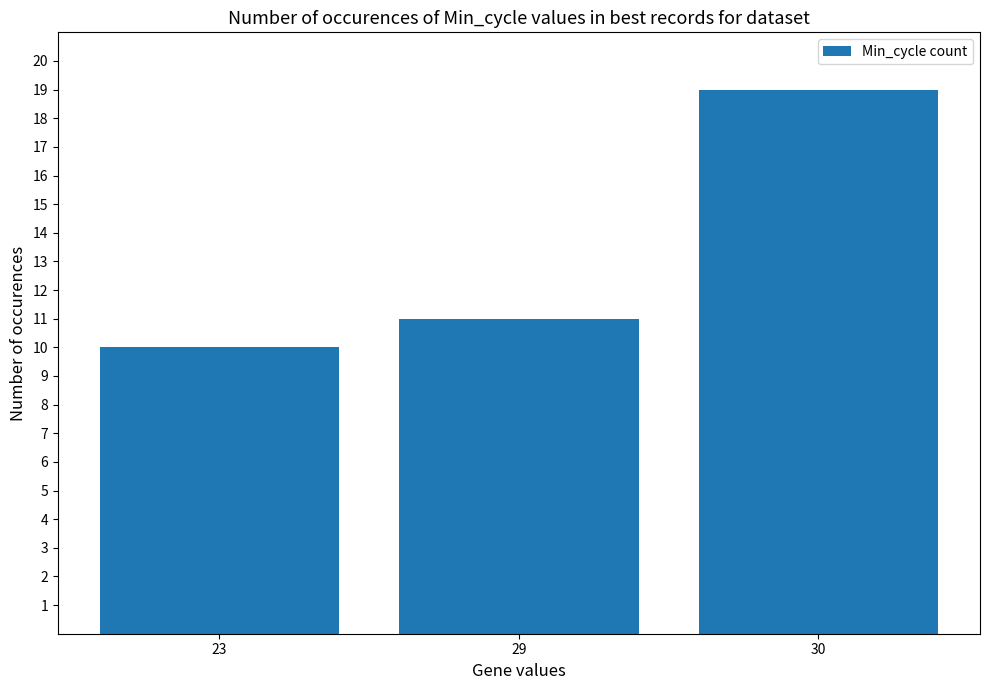

What is the value of the 1st bar from the left?

10